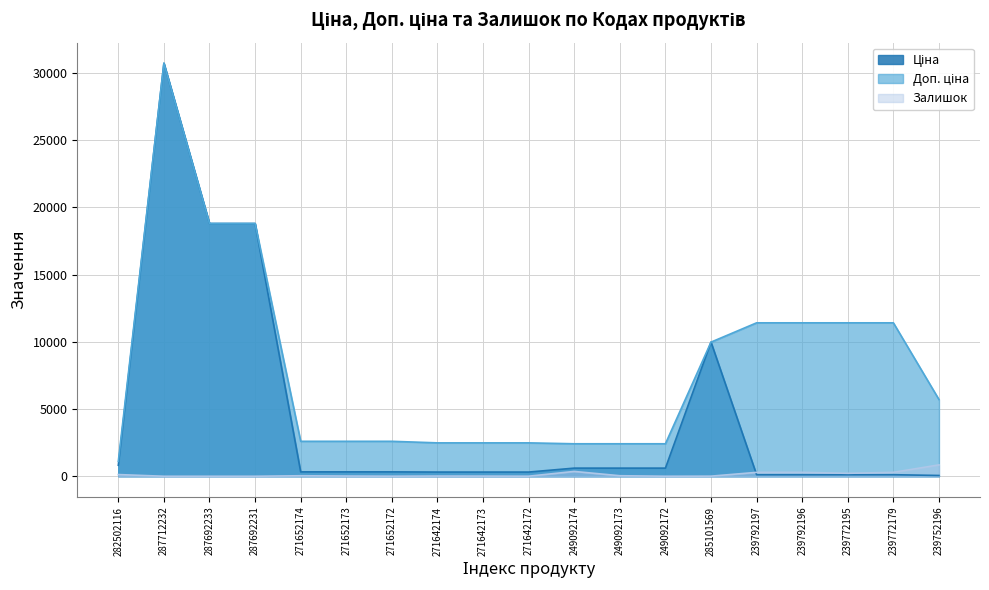

List the series in order of their overall mean, lowest first.

Залишок, Ціна, Доп. ціна